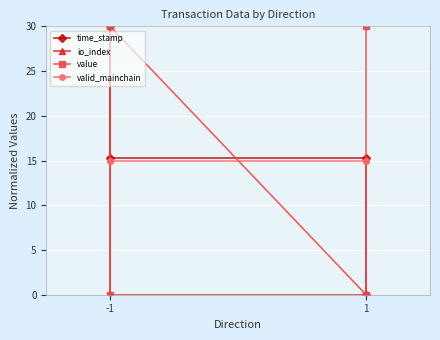

What is the spread (max minus min) of values at -1?

30.0